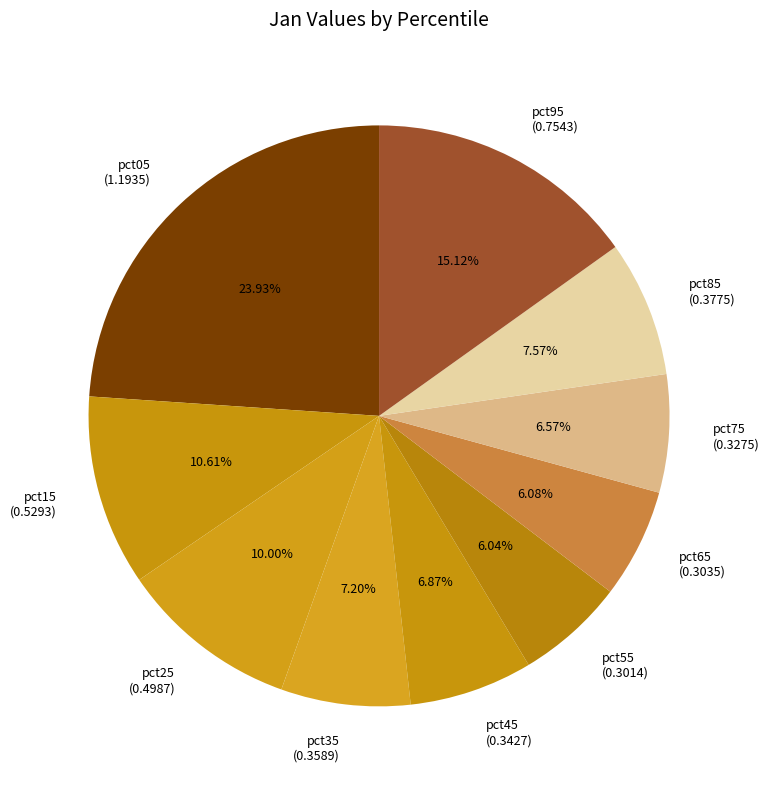

Is the sum of pct25 and pct45 greater than half?

No